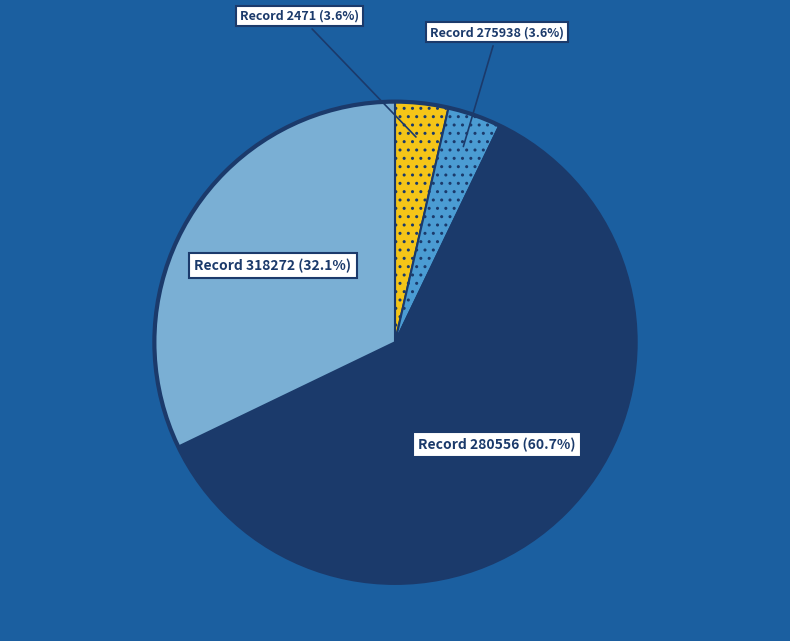

Is there any slice that represents more than half of the pie?

Yes